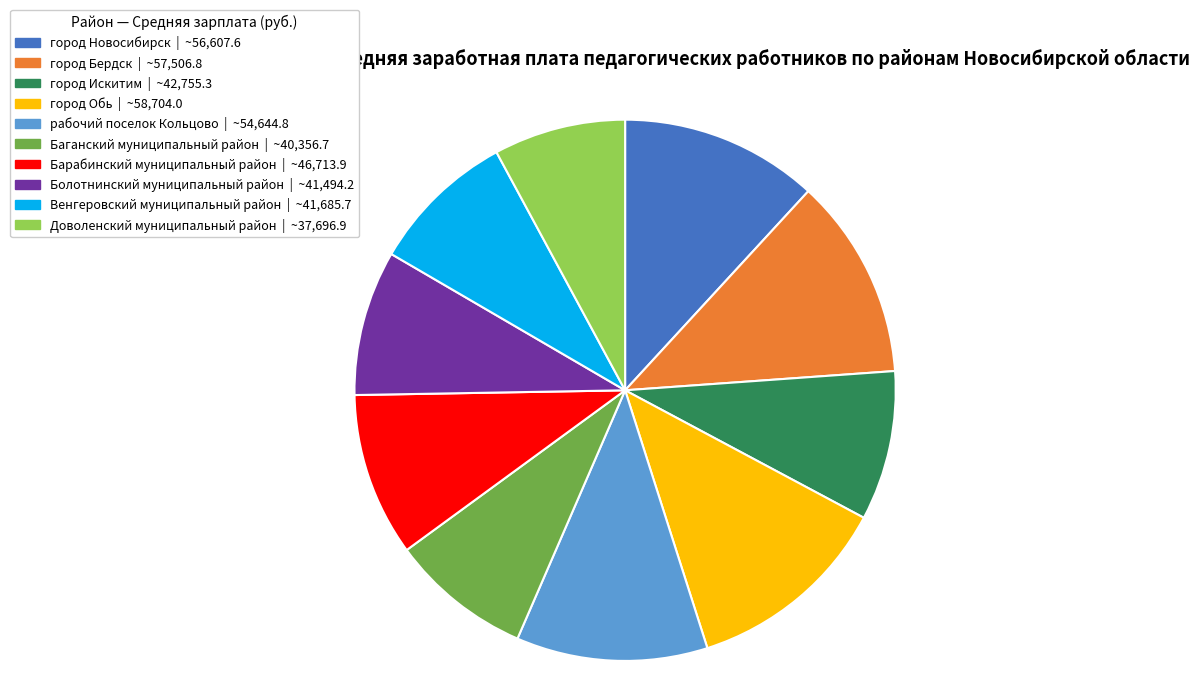

Which slice is the smallest?

Доволенский муниципальный район